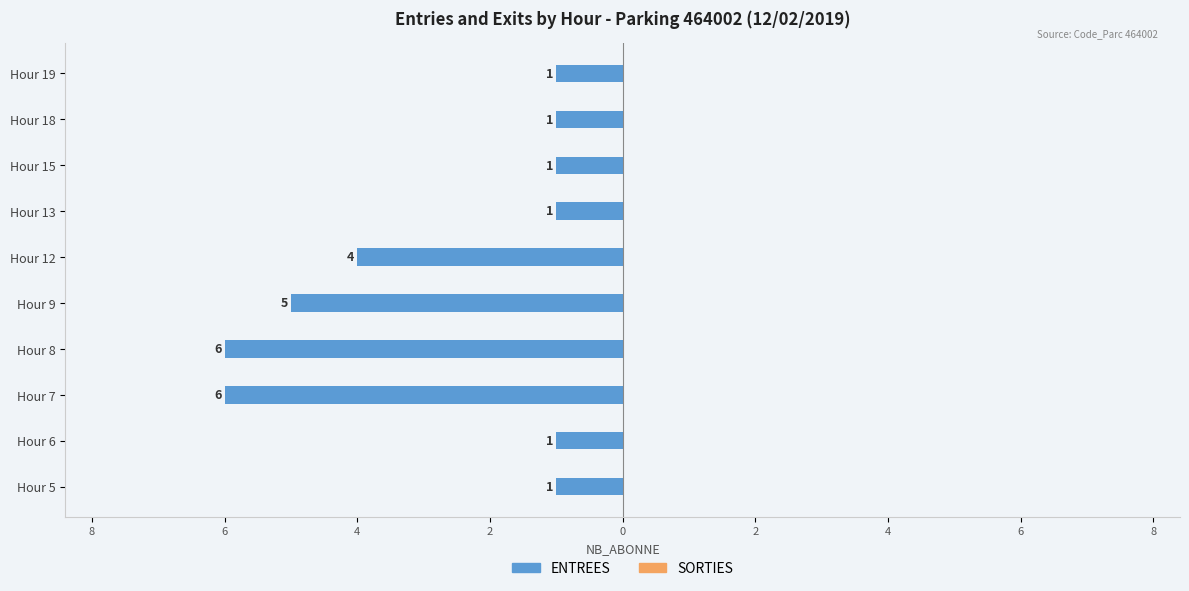

Are the bars horizontal?

Yes